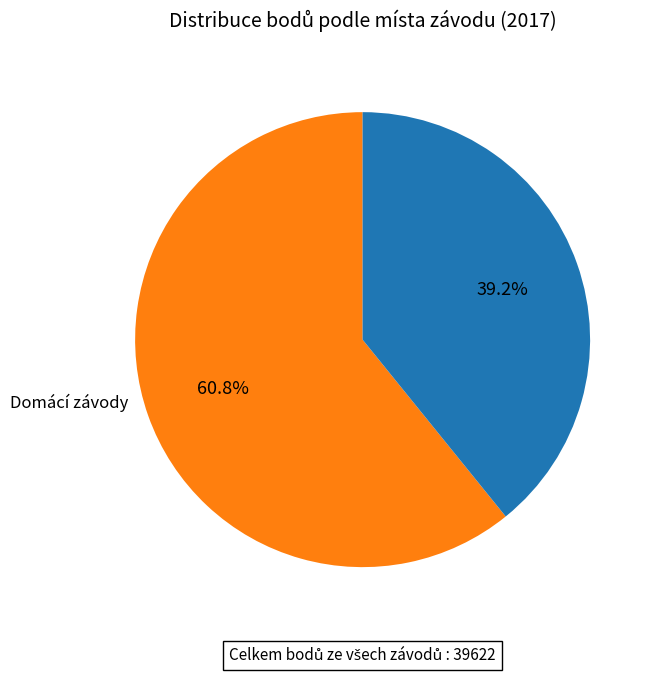

To the nearest percent, what is the difference between the largest and smallest slice percentages?

22%